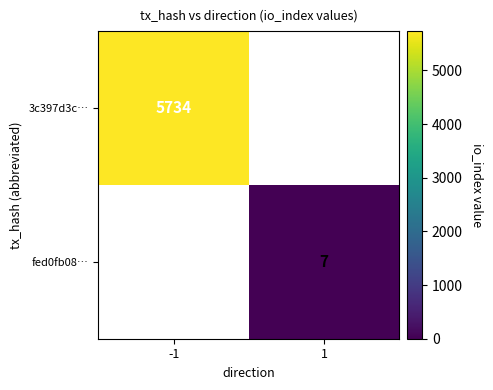

Is it true that fed0fb08… equals 7 at 1?

True